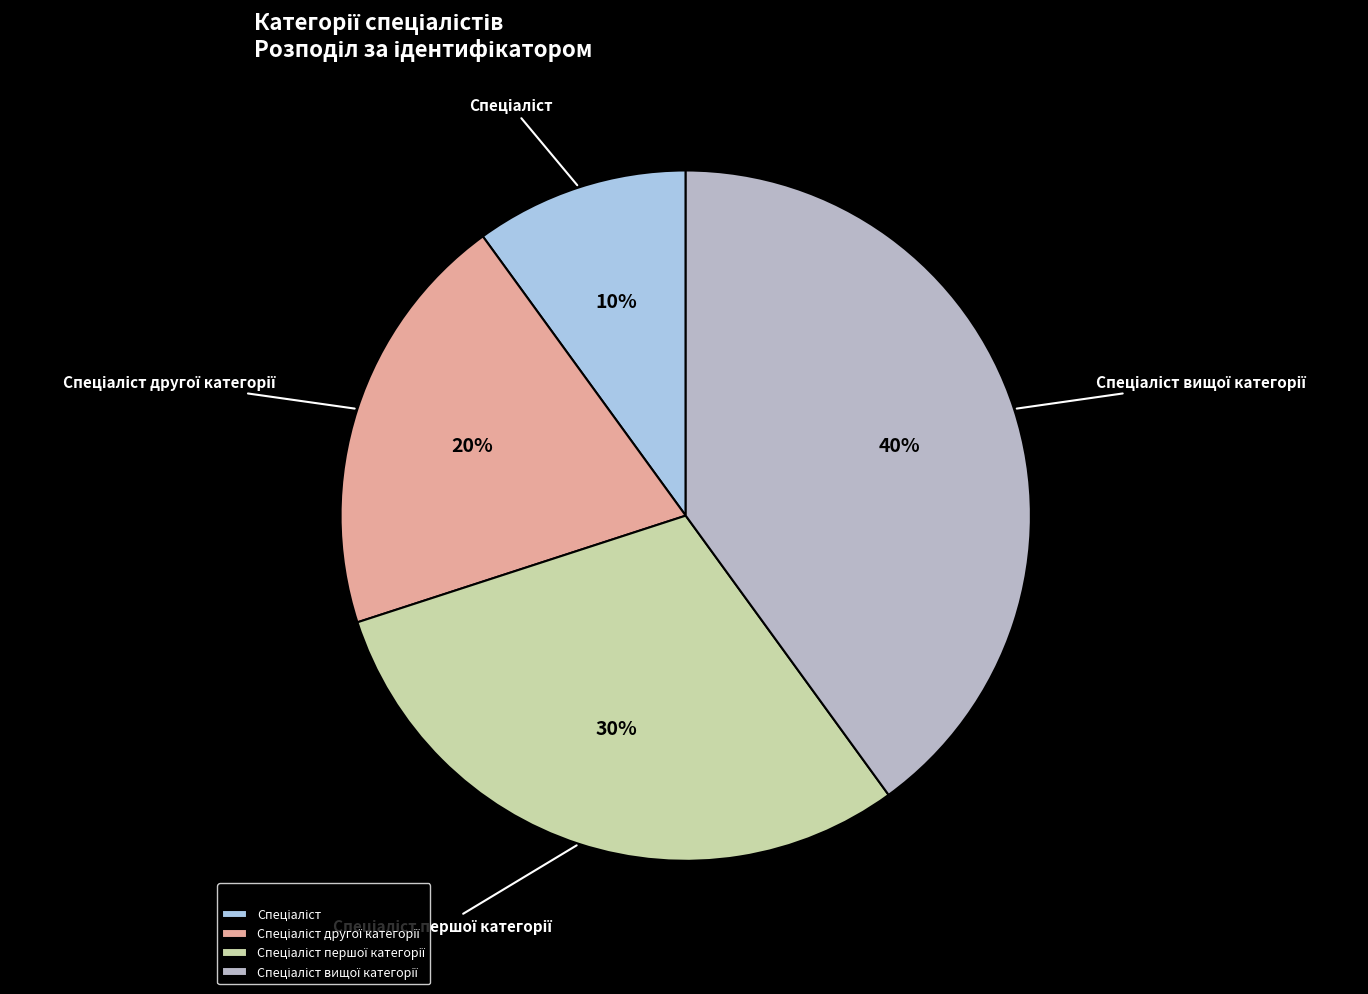

Does any single category account for the majority?

No